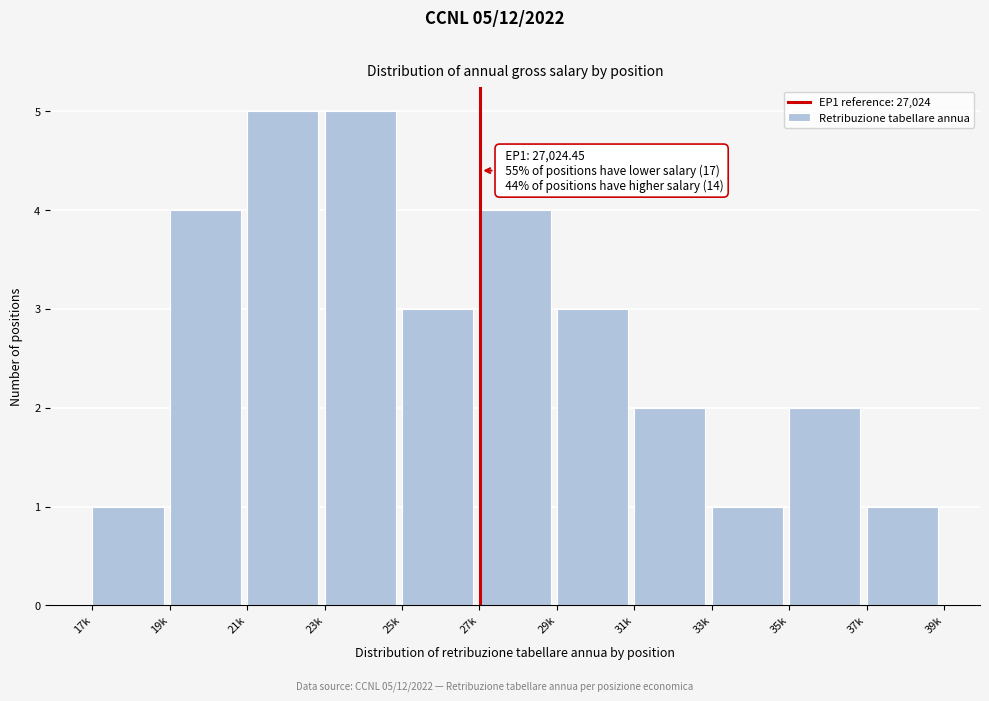

Reading left to right, transcribe all the data shown in this chart.

1	4	5	5	3	4	3	2	1	2	1